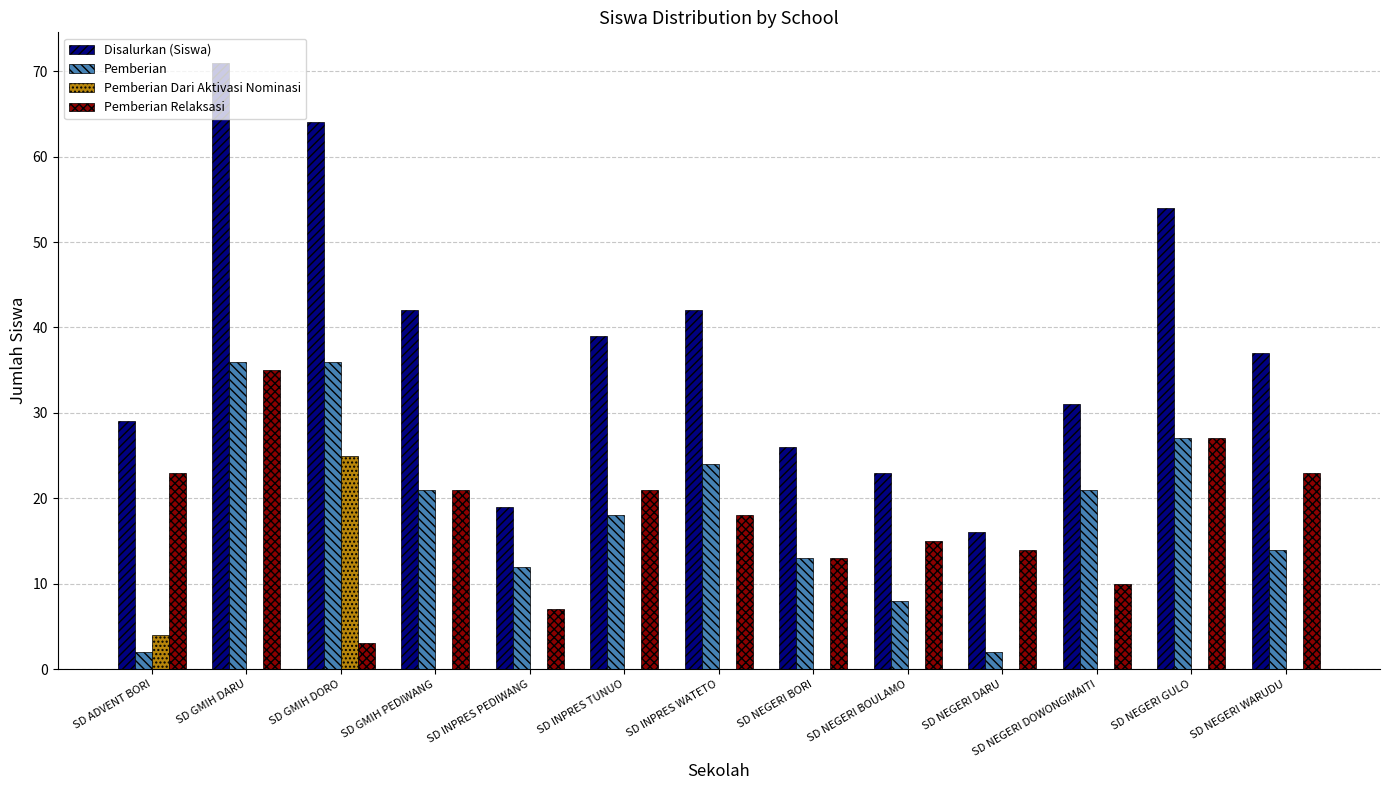

The value of Pemberian Relaksasi at SD GMIH PEDIWANG is 21. True or false?

True